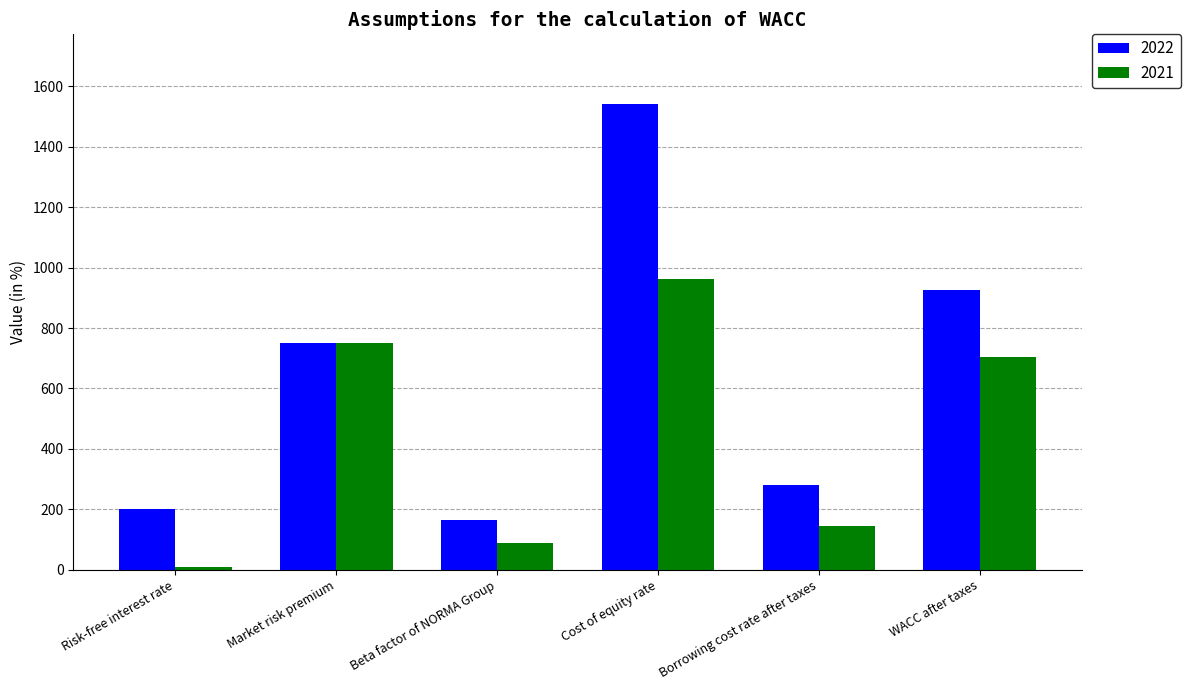

What position from the right is Cost of equity rate?

3